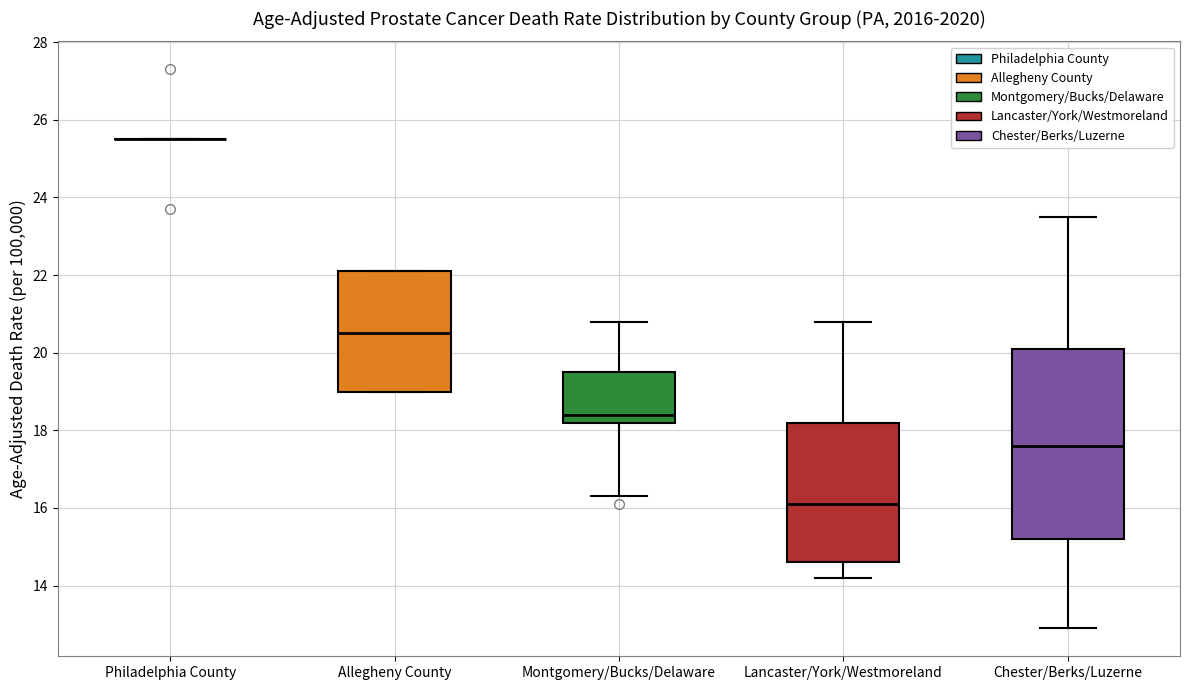

Which box is the tallest, from its lower edge to its upper edge?

Chester/Berks/Luzerne